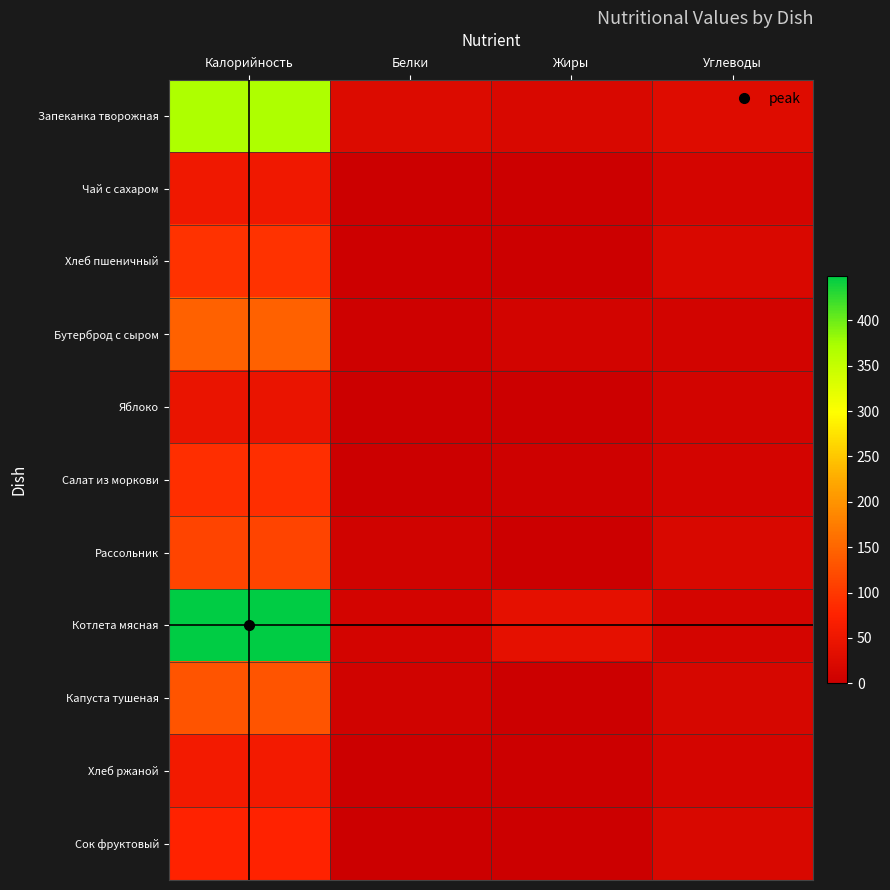

Which series has the largest total across all categories?

Котлета мясная